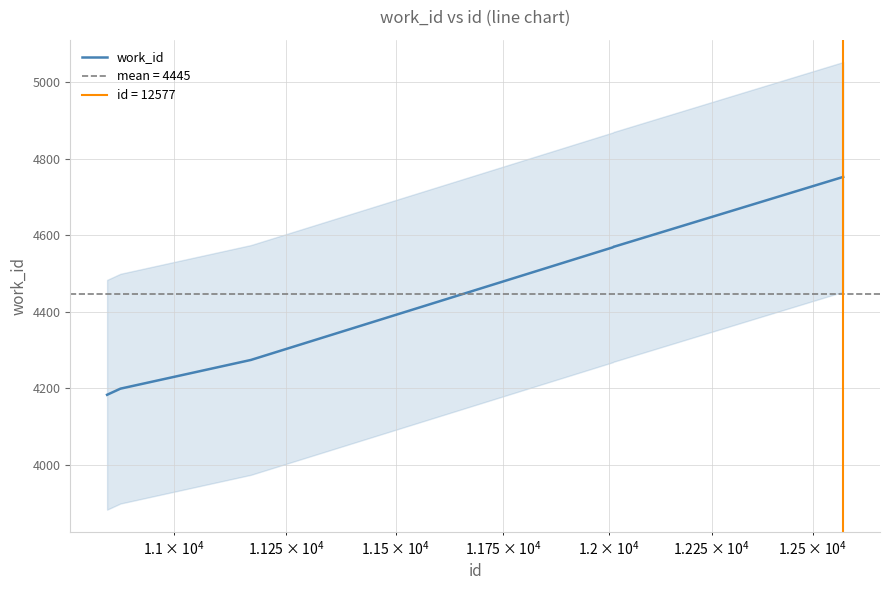

What is the minimum value for work_id?

4183